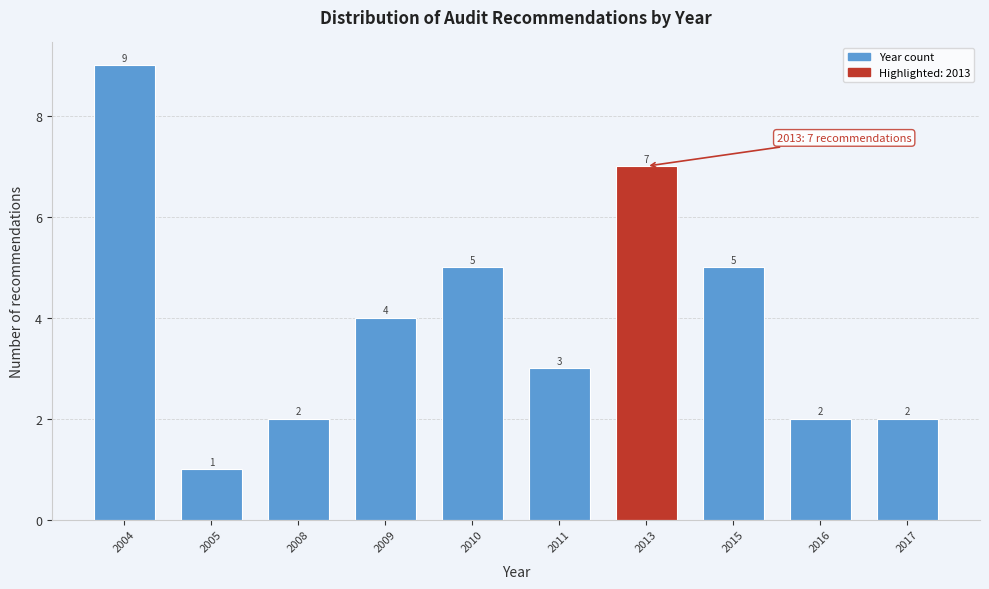

Reading left to right, transcribe all the data shown in this chart.

2004=9	2005=1	2008=2	2009=4	2010=5	2011=3	2013=7	2015=5	2016=2	2017=2